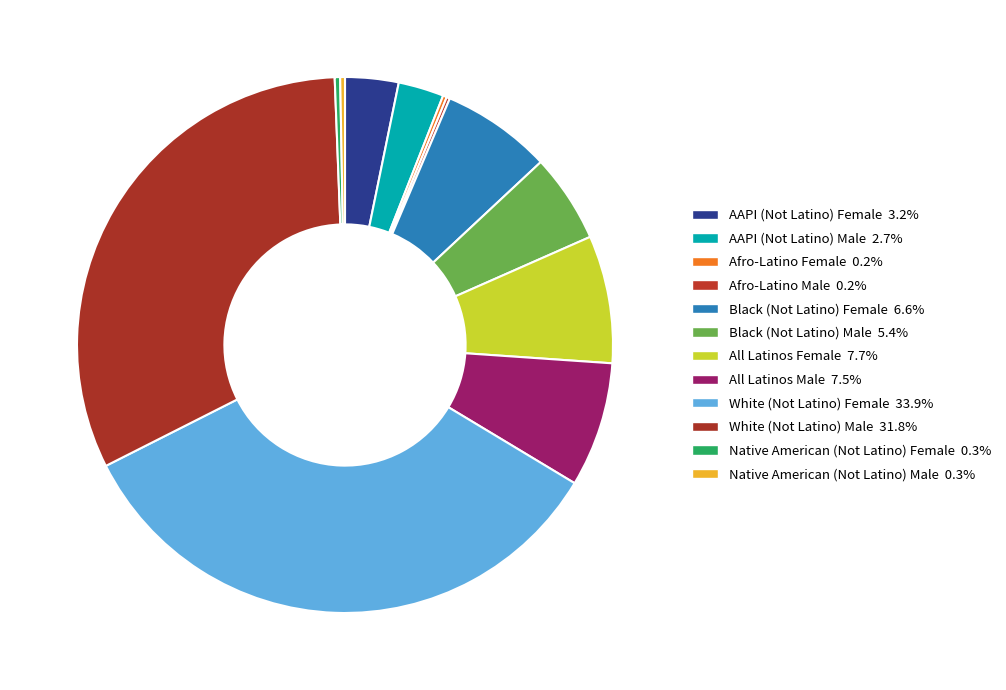

How many slices are in this pie chart?

12